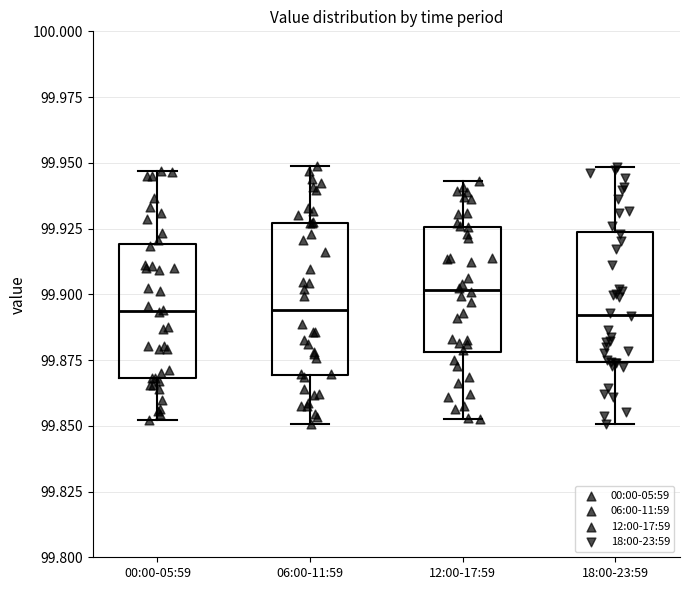

Reading left to right, transcribe this box plot: for each box, give where its median line is, the range the box spans, and where its two whiskers end, as read against the y-axis. The values are not printed on the chart, so give them approximately, as read against the axis.

00:00-05:59: median 99.895, box 99.870 to 99.920, whiskers 99.850 to 99.945
06:00-11:59: median 99.895, box 99.870 to 99.925, whiskers 99.850 to 99.950
12:00-17:59: median 99.900, box 99.880 to 99.925, whiskers 99.855 to 99.945
18:00-23:59: median 99.890, box 99.875 to 99.925, whiskers 99.850 to 99.950